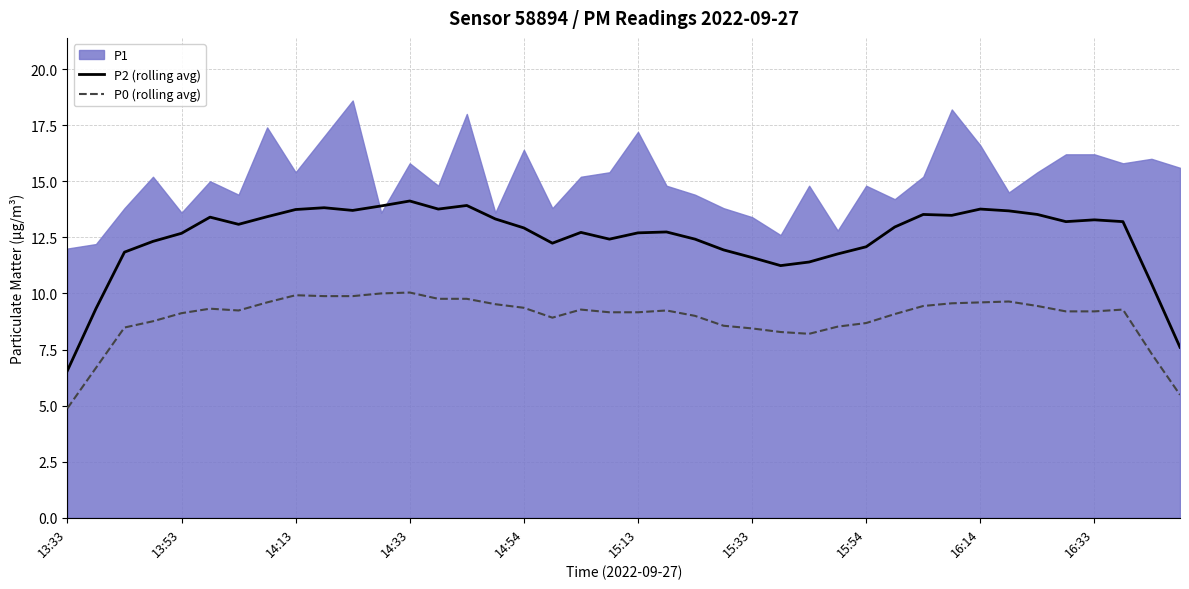

The value of P2 (rolling avg) at 14:54 is 5.0. True or false?

False